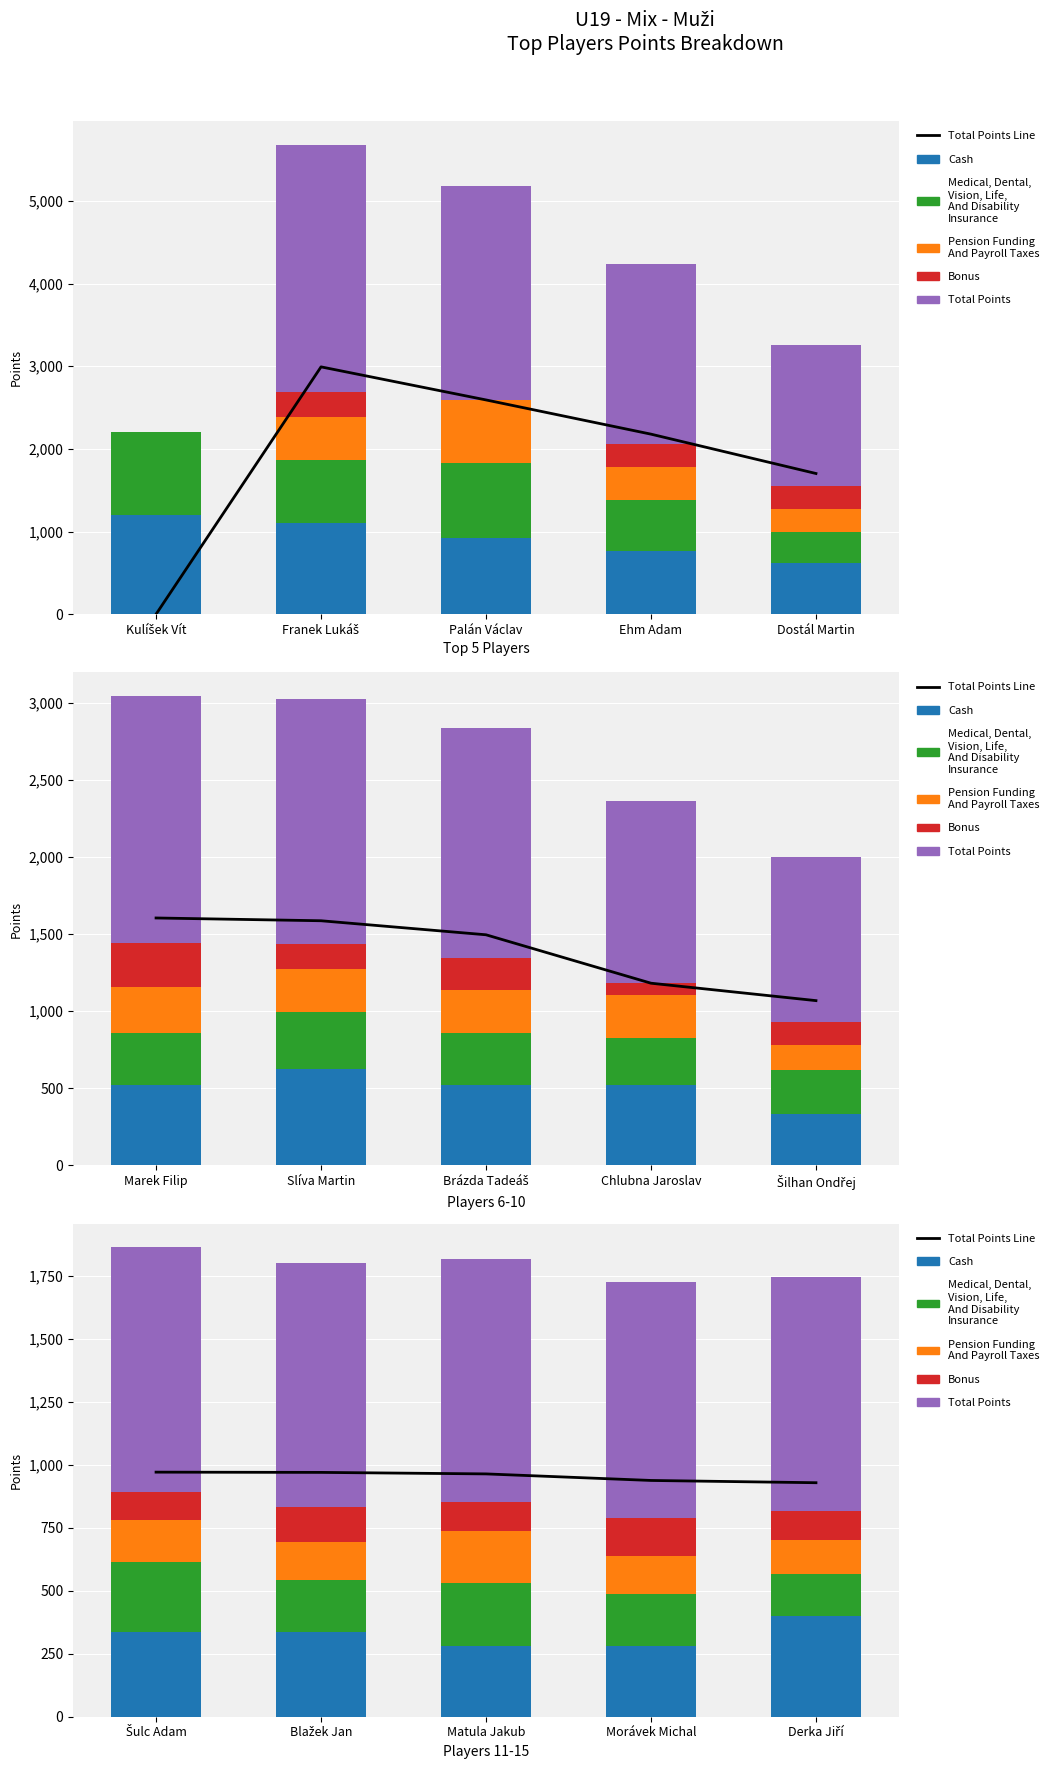

What is the label of the 2nd bar from the left?

Blažek Jan